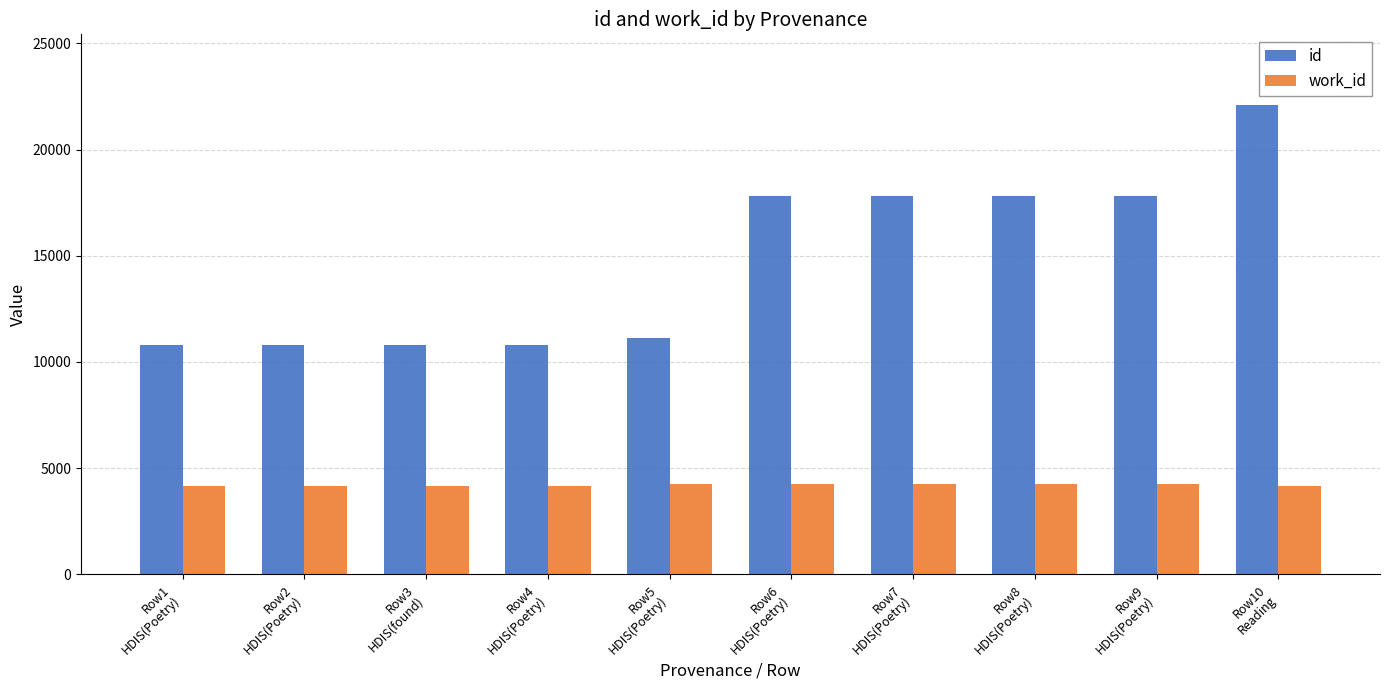

Which series has the largest range (max minus min)?

id